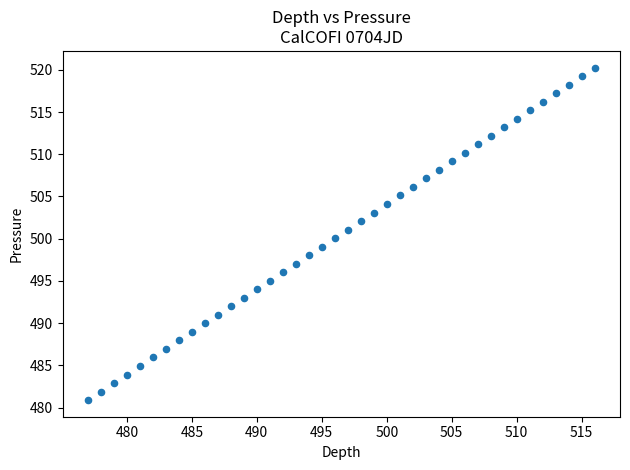

What is the range of Y values (max minus min)?

39.4